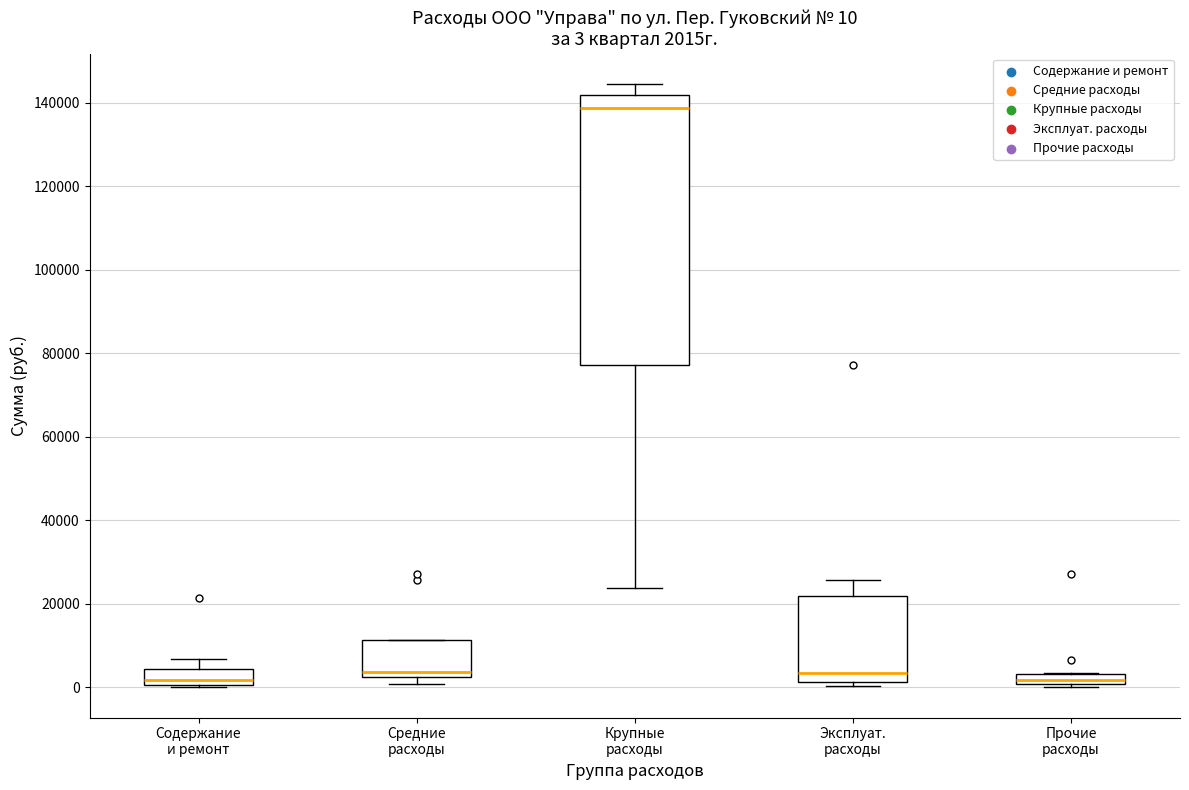

Comparing the boxes themselves (not the whiskers), which one is the tallest?

Крупные расходы